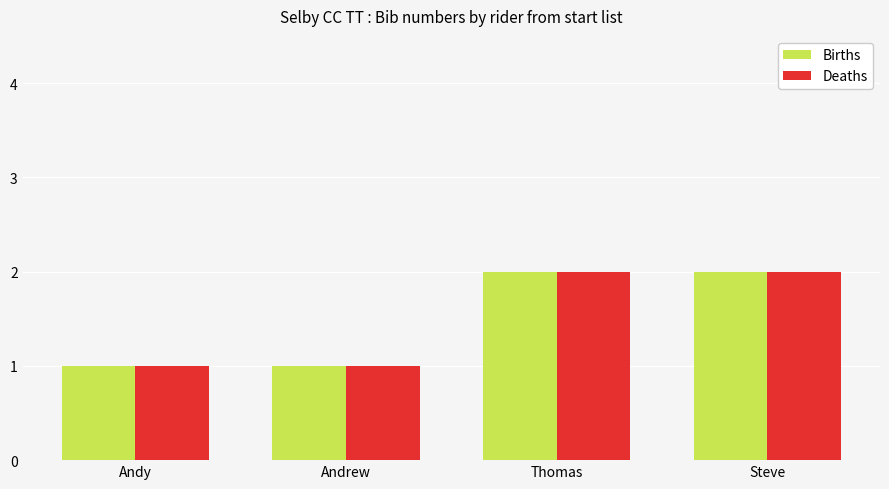

Does the chart contain any negative values?

No